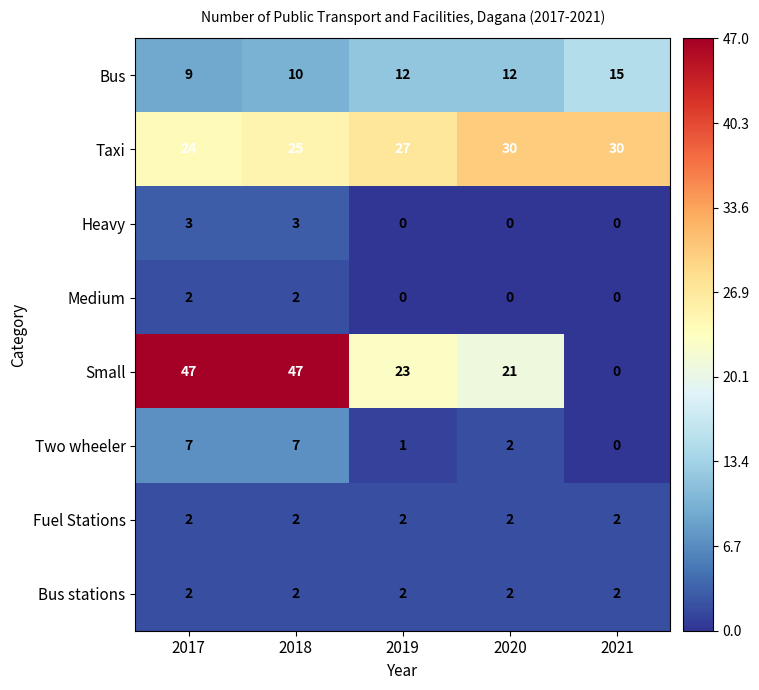

What is the difference between the highest and lowest values at 2017?

45